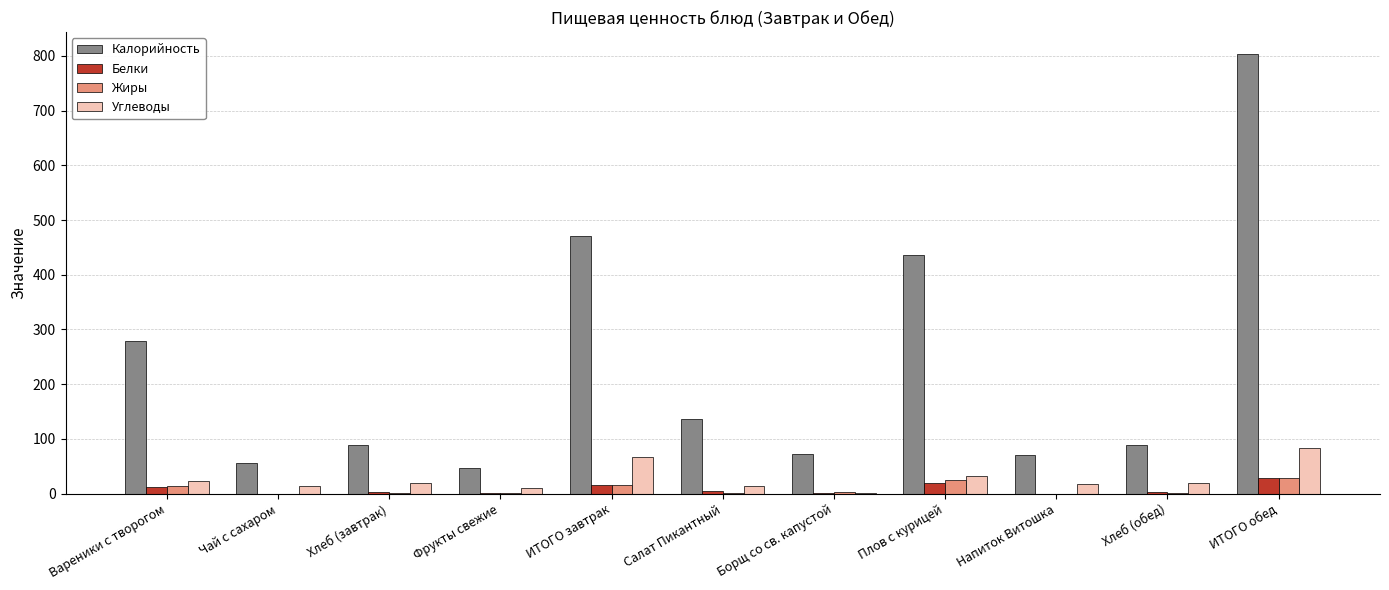

Are the bars grouped side by side (vs. stacked)?

Yes